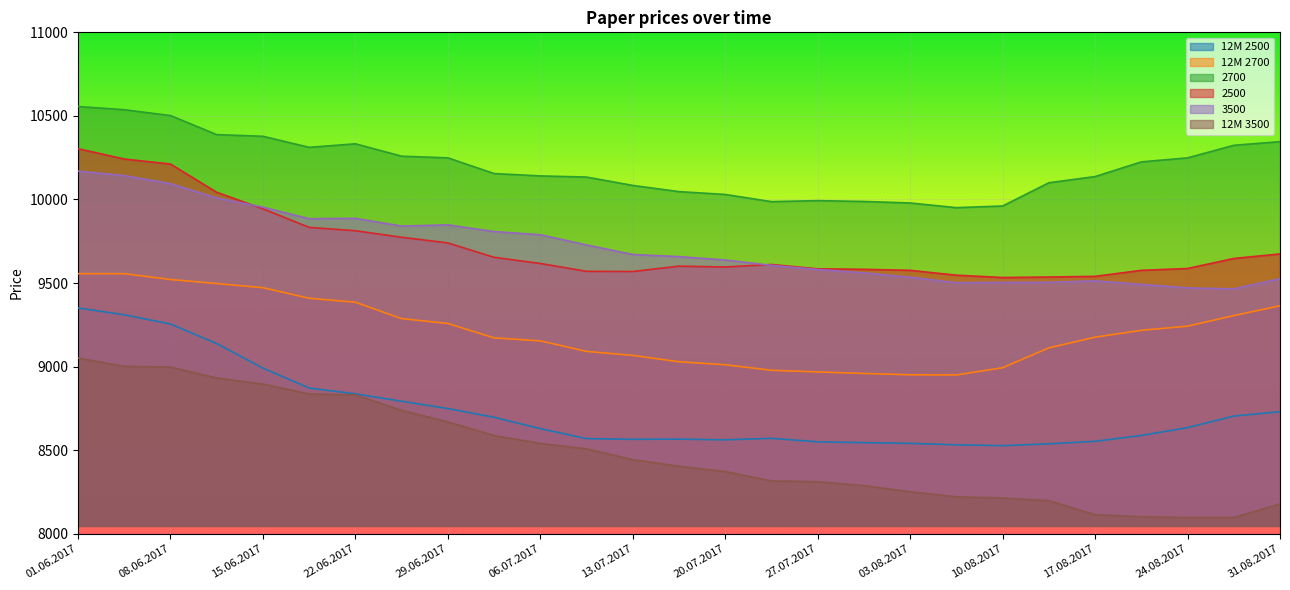

At how many categories does at least one series exceed 9149?

27